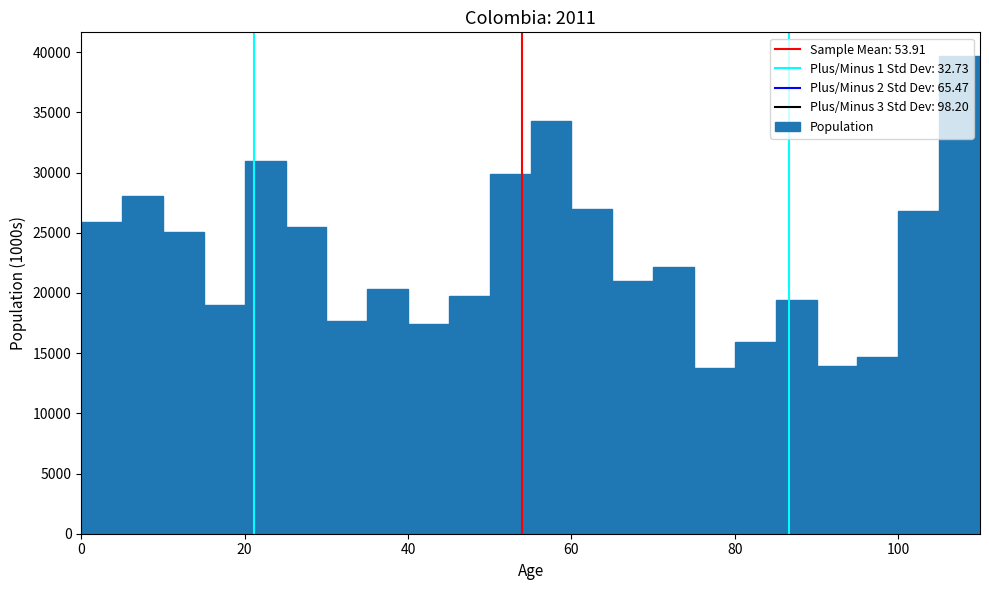

Read against the x-axis, roughly where is the centre of the tallest bar?

108